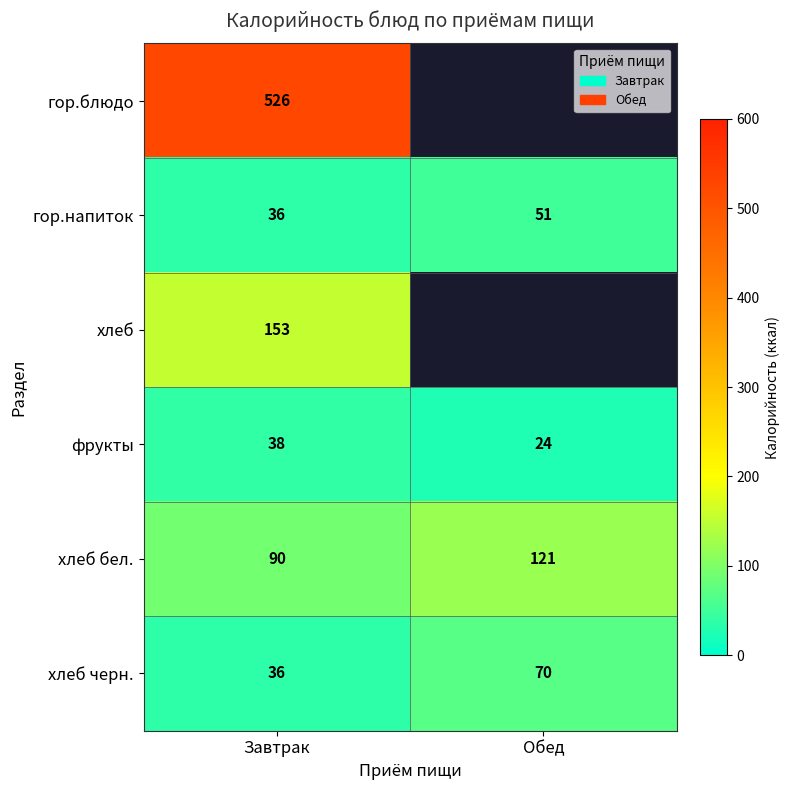

Is the value of хлеб at Завтрак greater than the value of хлеб бел. at Завтрак?

Yes